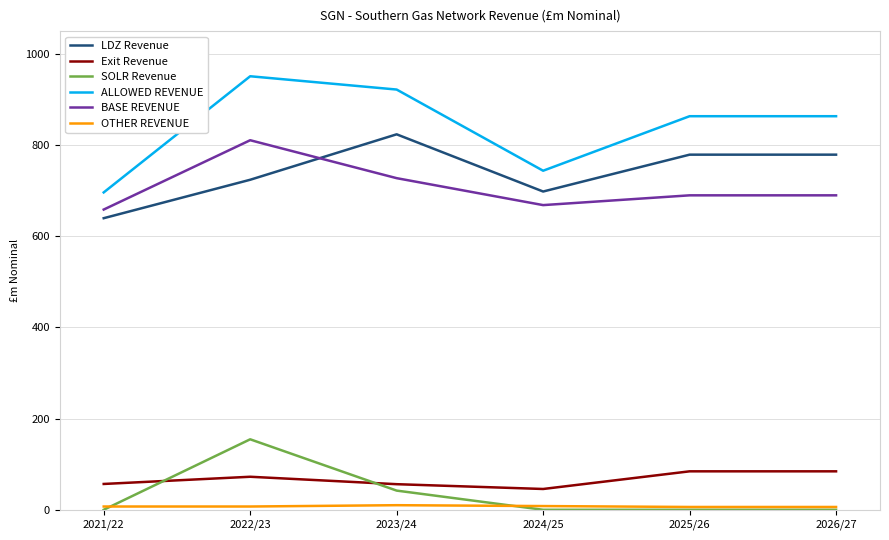

Which series has the largest total across all categories?

ALLOWED REVENUE